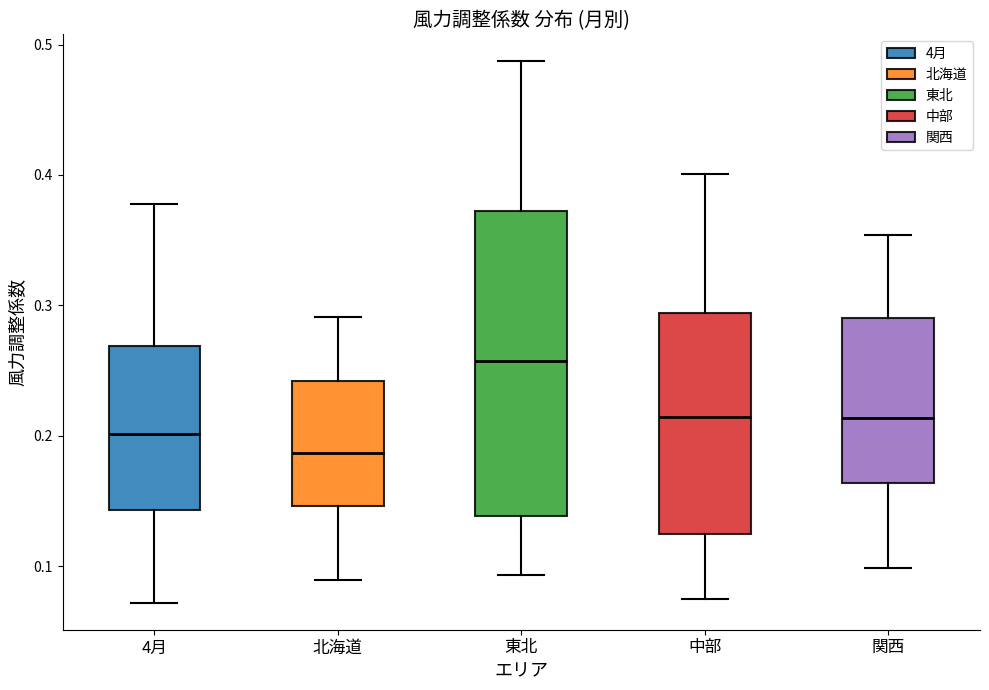

Reading left to right, transcribe this box plot: for each box, give where its median line is, the range the box spans, and where its two whiskers end, as read against the y-axis. The values are not printed on the chart, so give them approximately, as read against the axis.

4月: median 0.20, box 0.14 to 0.27, whiskers 0.07 to 0.38
北海道: median 0.19, box 0.15 to 0.24, whiskers 0.09 to 0.29
東北: median 0.26, box 0.14 to 0.37, whiskers 0.09 to 0.49
中部: median 0.21, box 0.12 to 0.29, whiskers 0.07 to 0.40
関西: median 0.21, box 0.16 to 0.29, whiskers 0.10 to 0.35